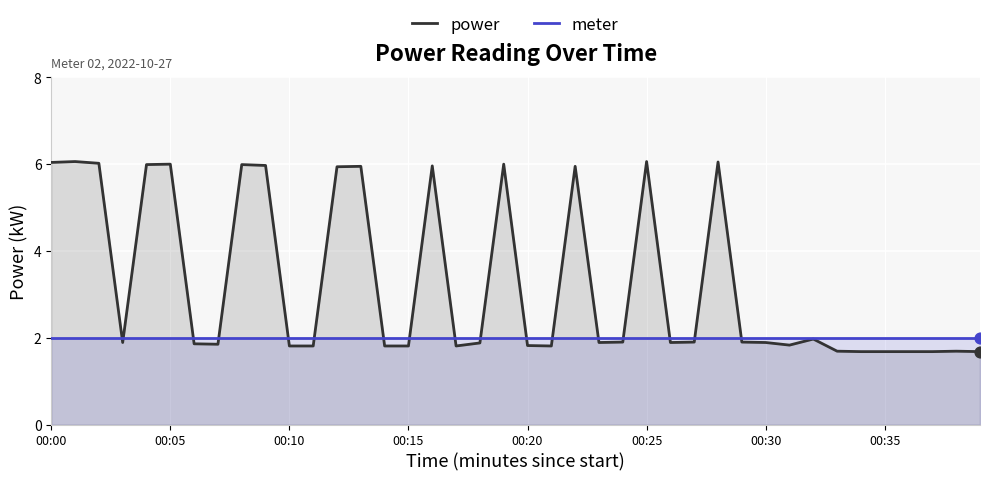

What are all the series names shown in the legend?

power, meter